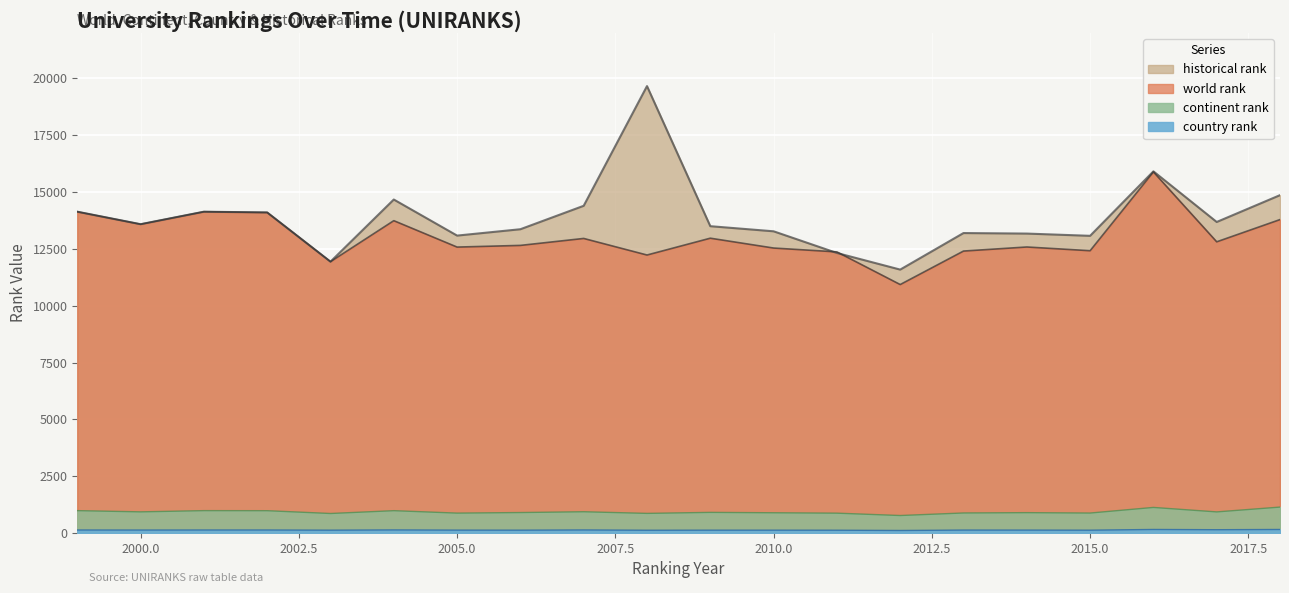

Which series has the largest range (max minus min)?

historical rank